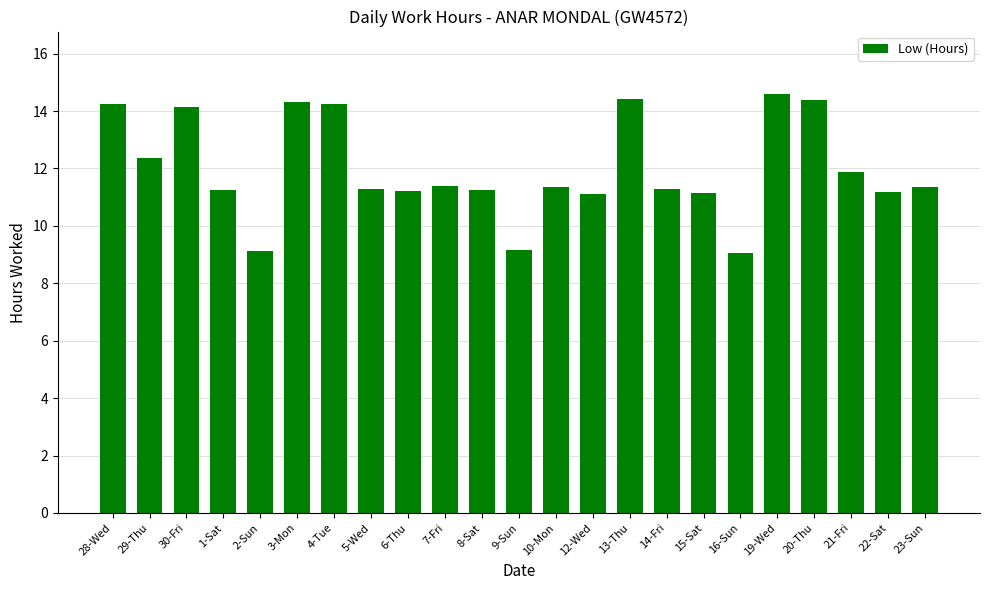

True or false: the data shows 11.9 at 21-Fri.

True